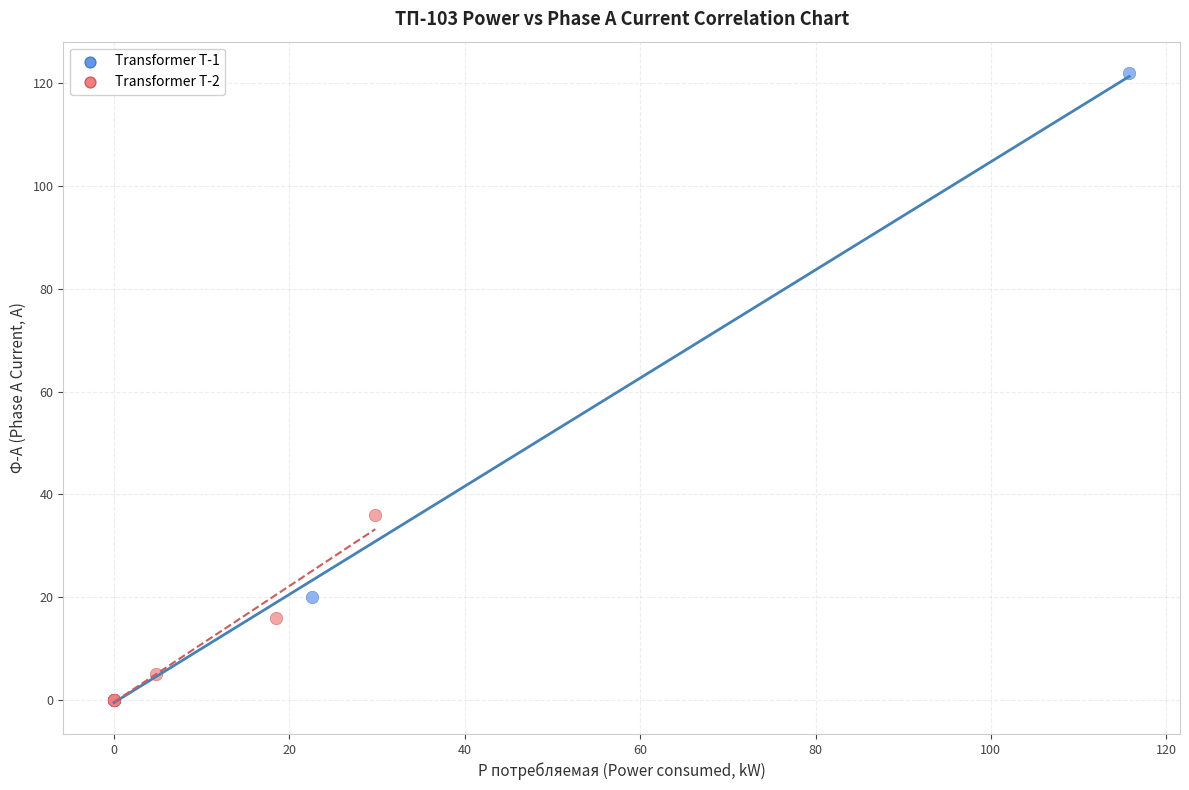

Which series reaches the maximum Y coordinate?

Transformer T-1